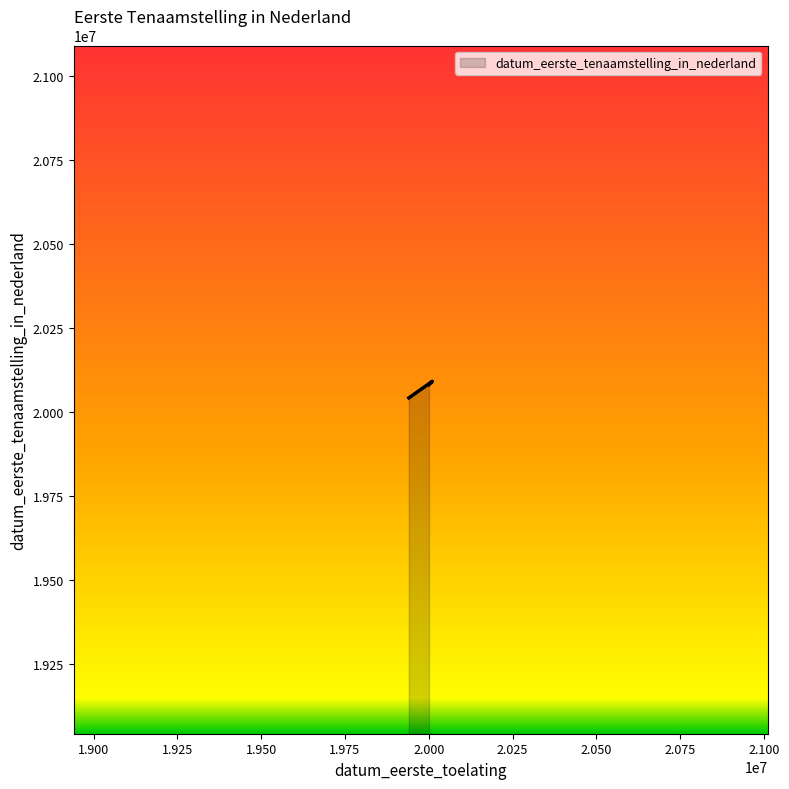

What is the approximate value at 19940701, to the nearest 10?

20040910